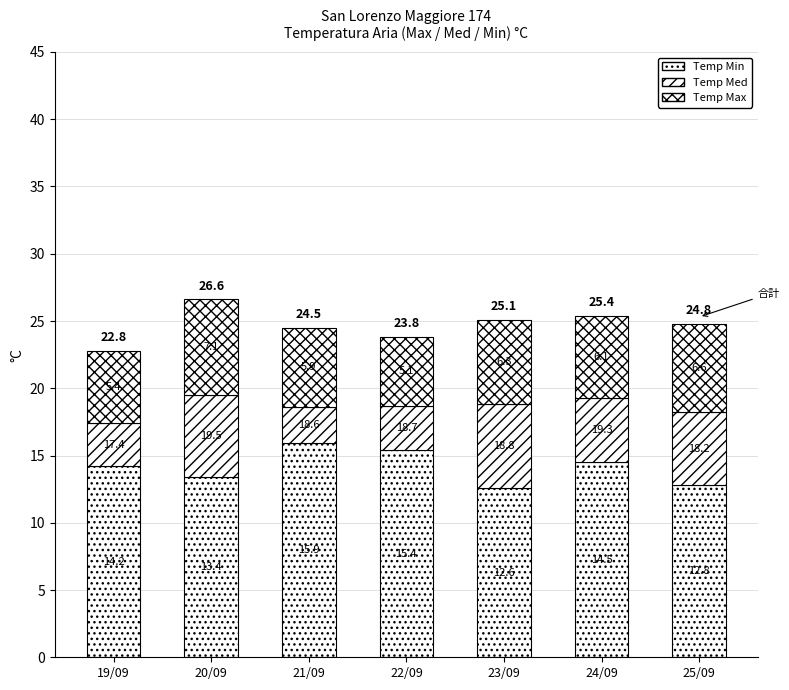

What is the total value across all series at 19/09?

22.8